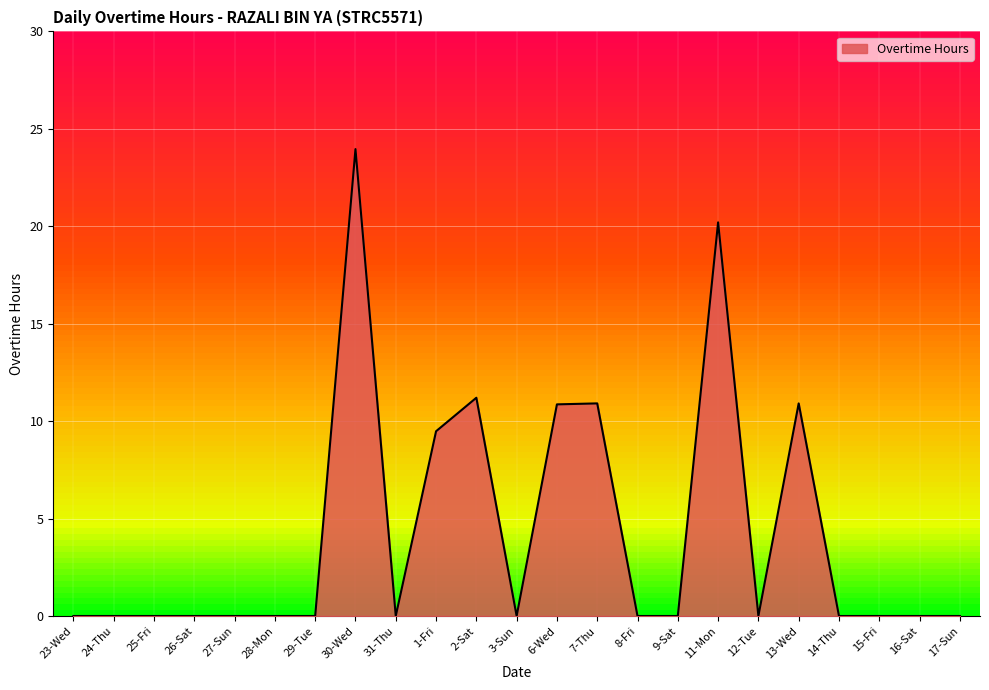

What position from the left is 31-Thu?

9